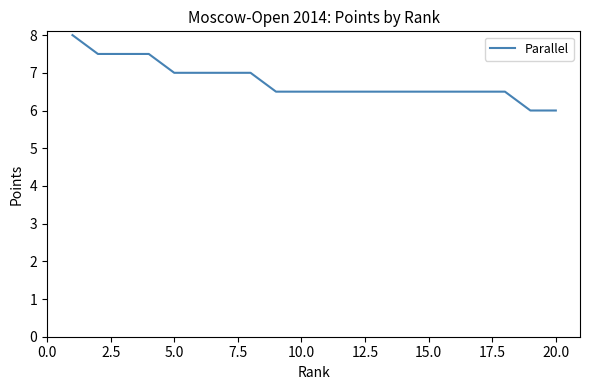

What is the difference between the second highest and minimum values?

1.5